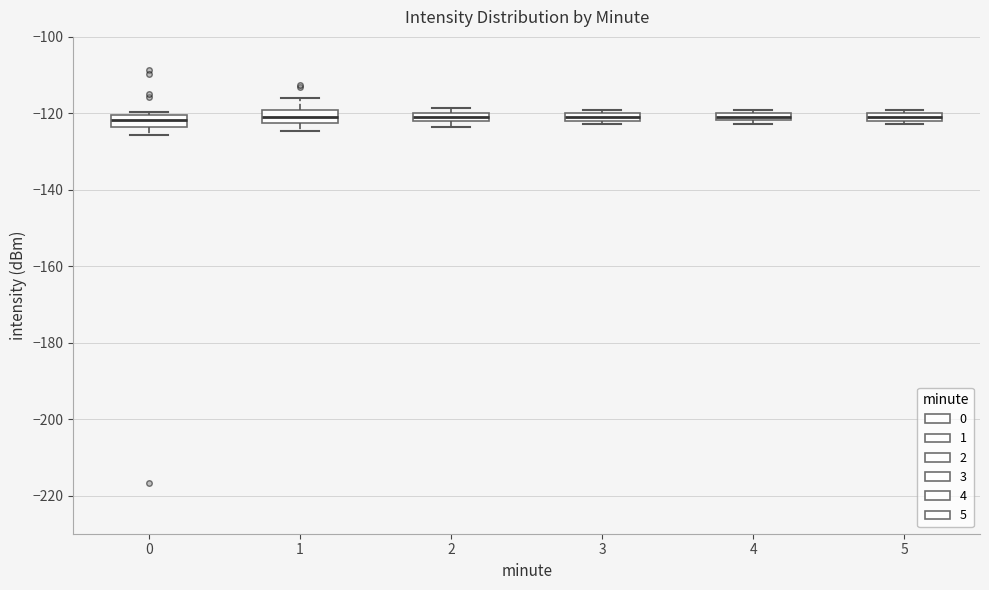

Where does the lower whisker of the box at x = 1 end on the y-axis? The values are not printed on the chart, so give them approximately, as read against the axis.

-124